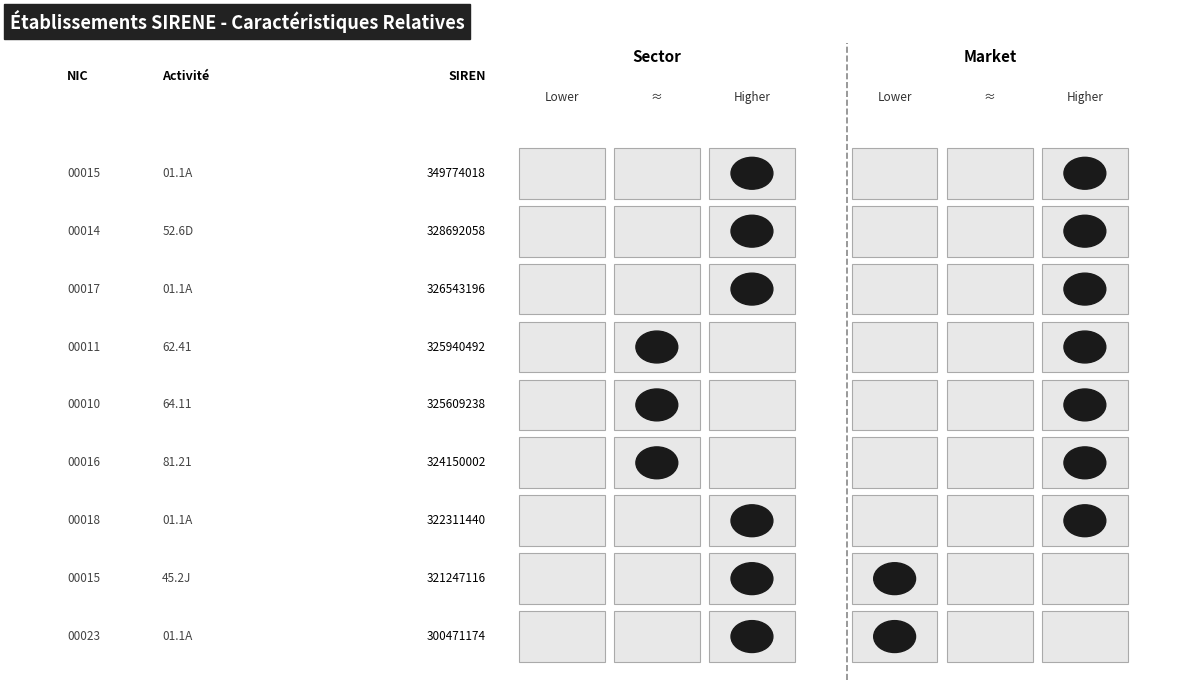

What is the difference between the maximum and minimum values in the 300471174 series?

1